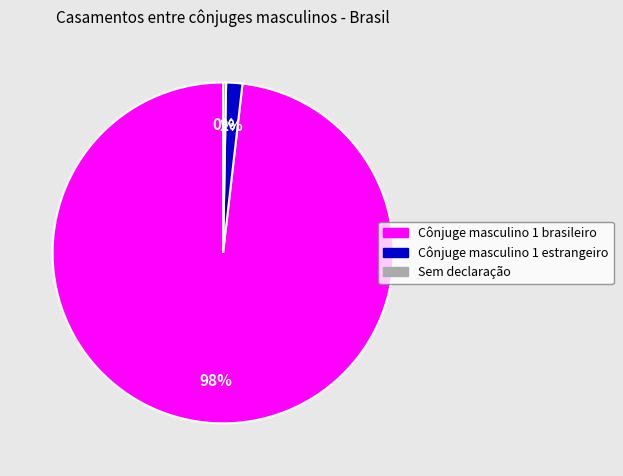

Which has a higher value, Cônjuge masculino 1 brasileiro or Sem declaração?

Cônjuge masculino 1 brasileiro